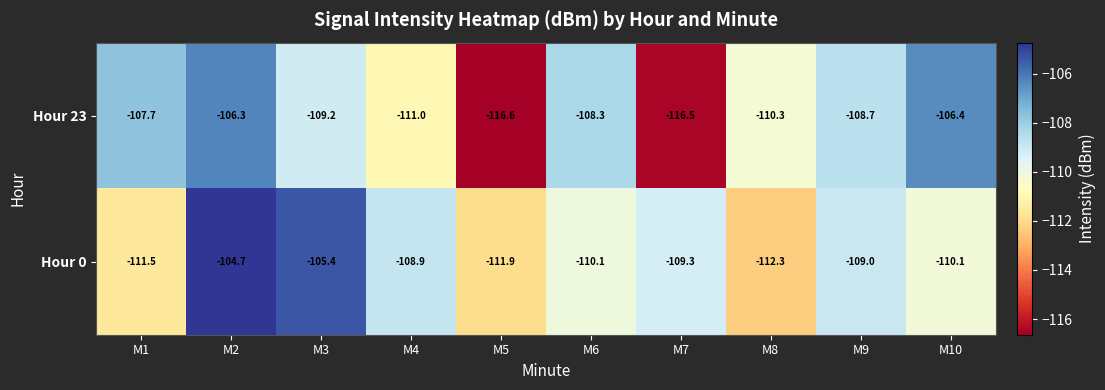

What is the lowest value of the Hour 23 series?

-116.6